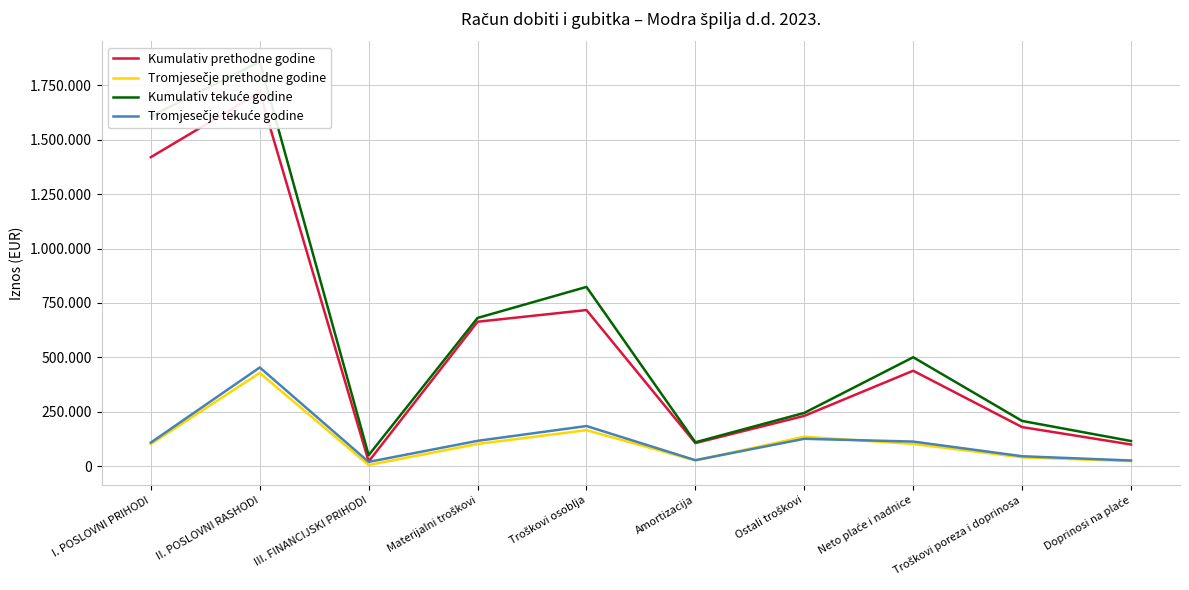

True or false: Tromjesečje prethodne godine has a value of 5135 at III. FINANCIJSKI PRIHODI.

True